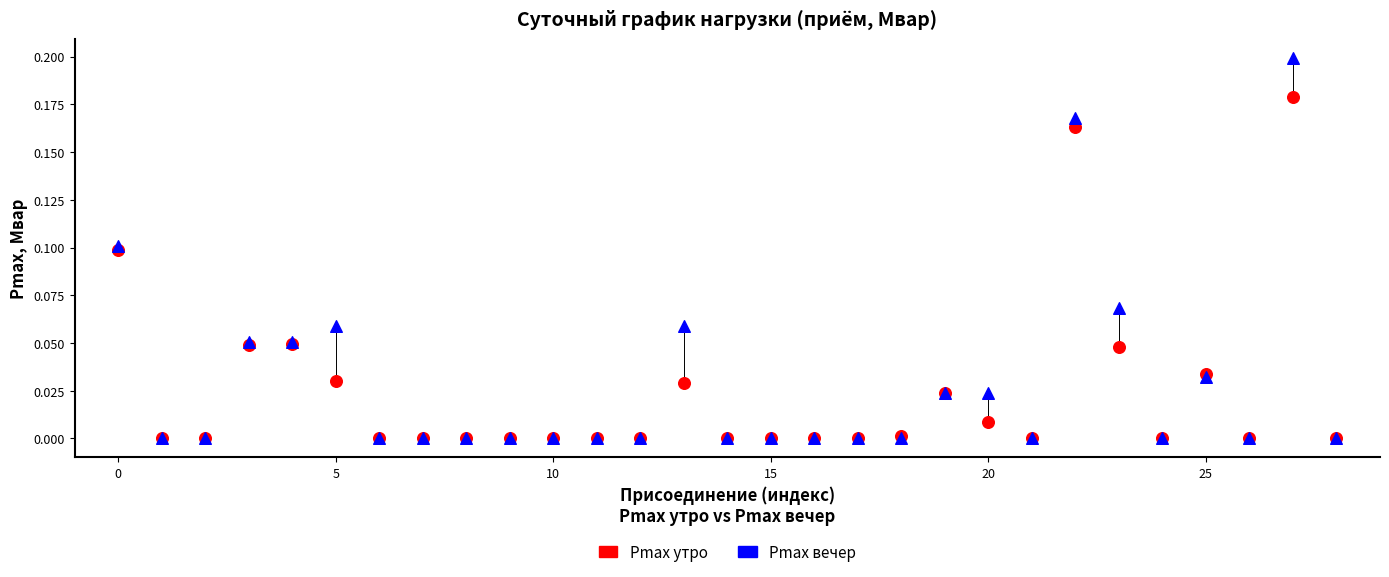

What are all the series names shown in the legend?

Pmax утро, Pmax вечер